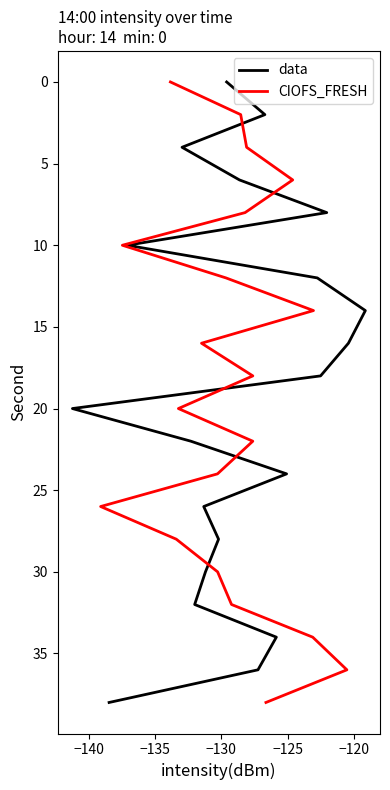

What are all the series names shown in the legend?

data, CIOFS_FRESH